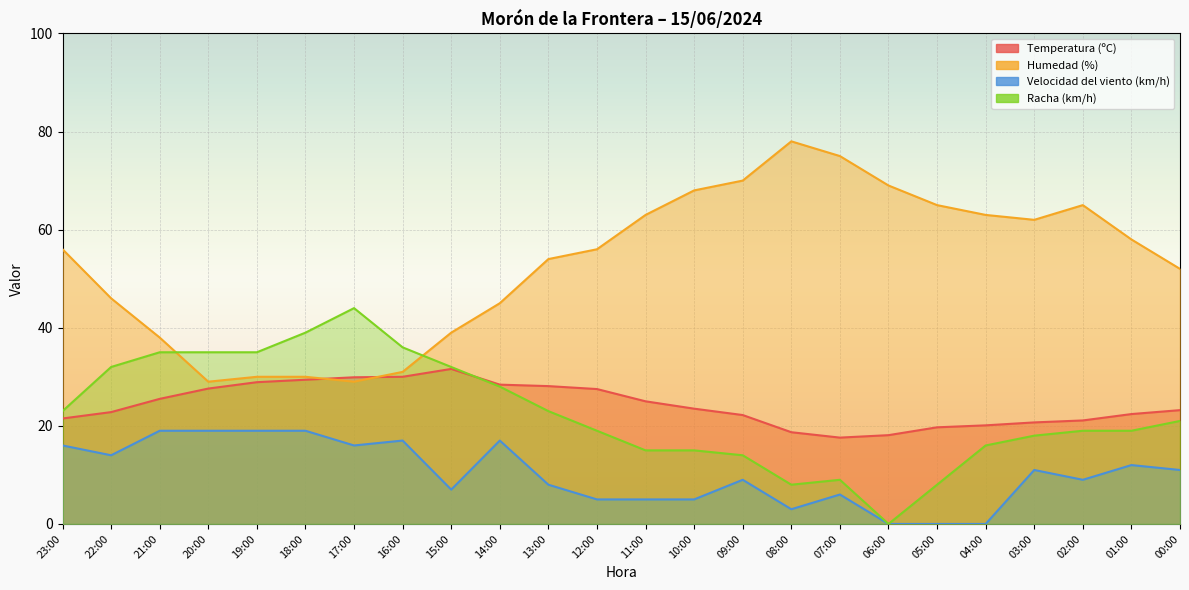

What is the label of the 15th point from the left?

09:00